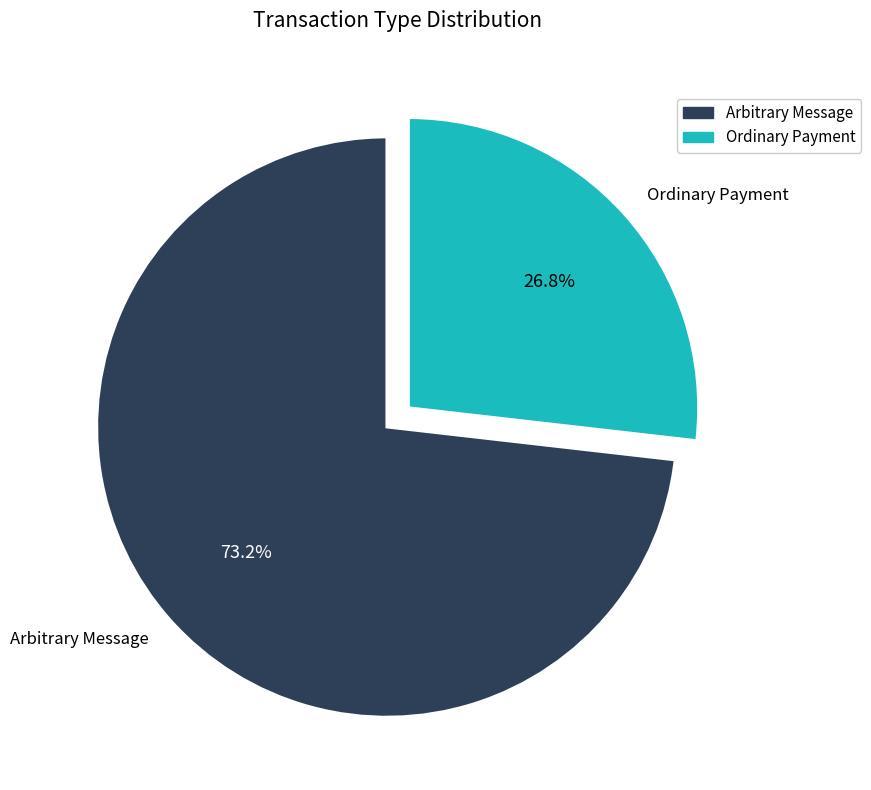

What is the smallest slice in the pie chart?

Ordinary Payment